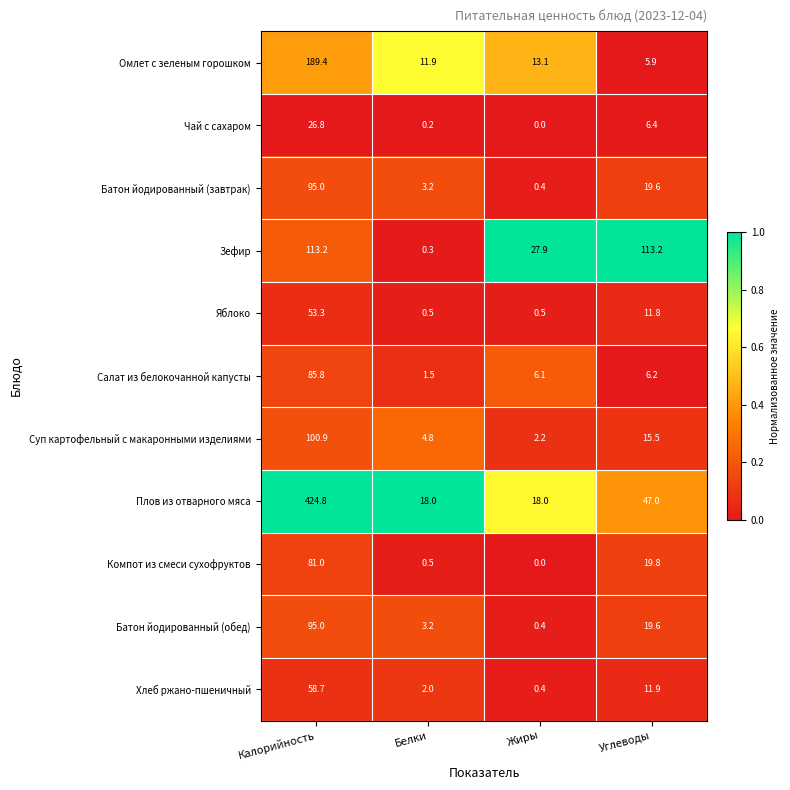

The value of Компот из смеси сухофруктов at Калорийность is 135.3. True or false?

False